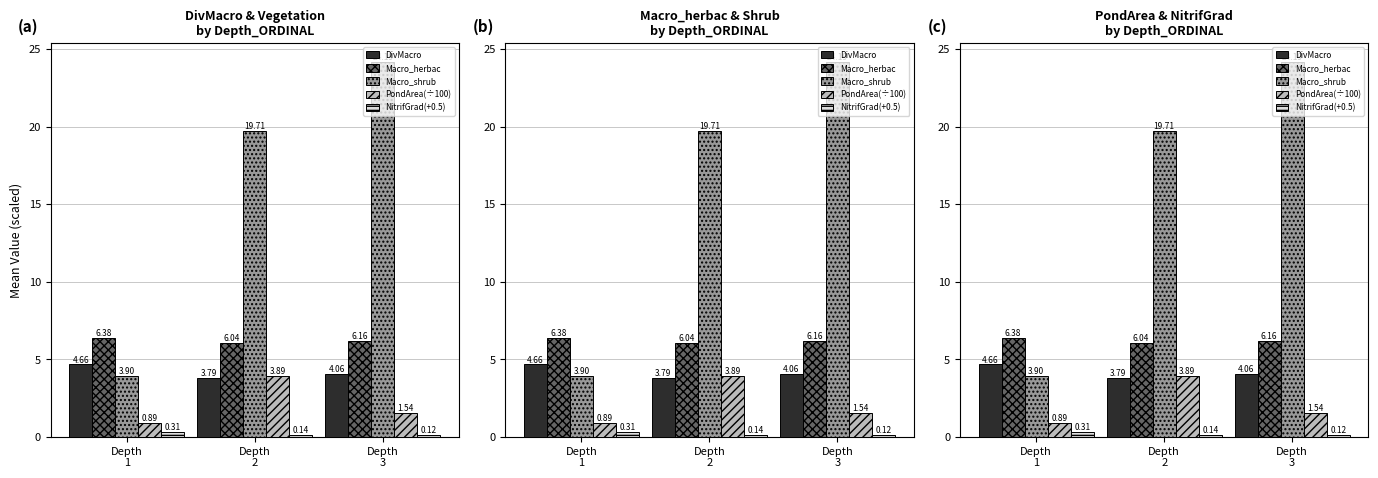

Are the bars grouped side by side (vs. stacked)?

Yes